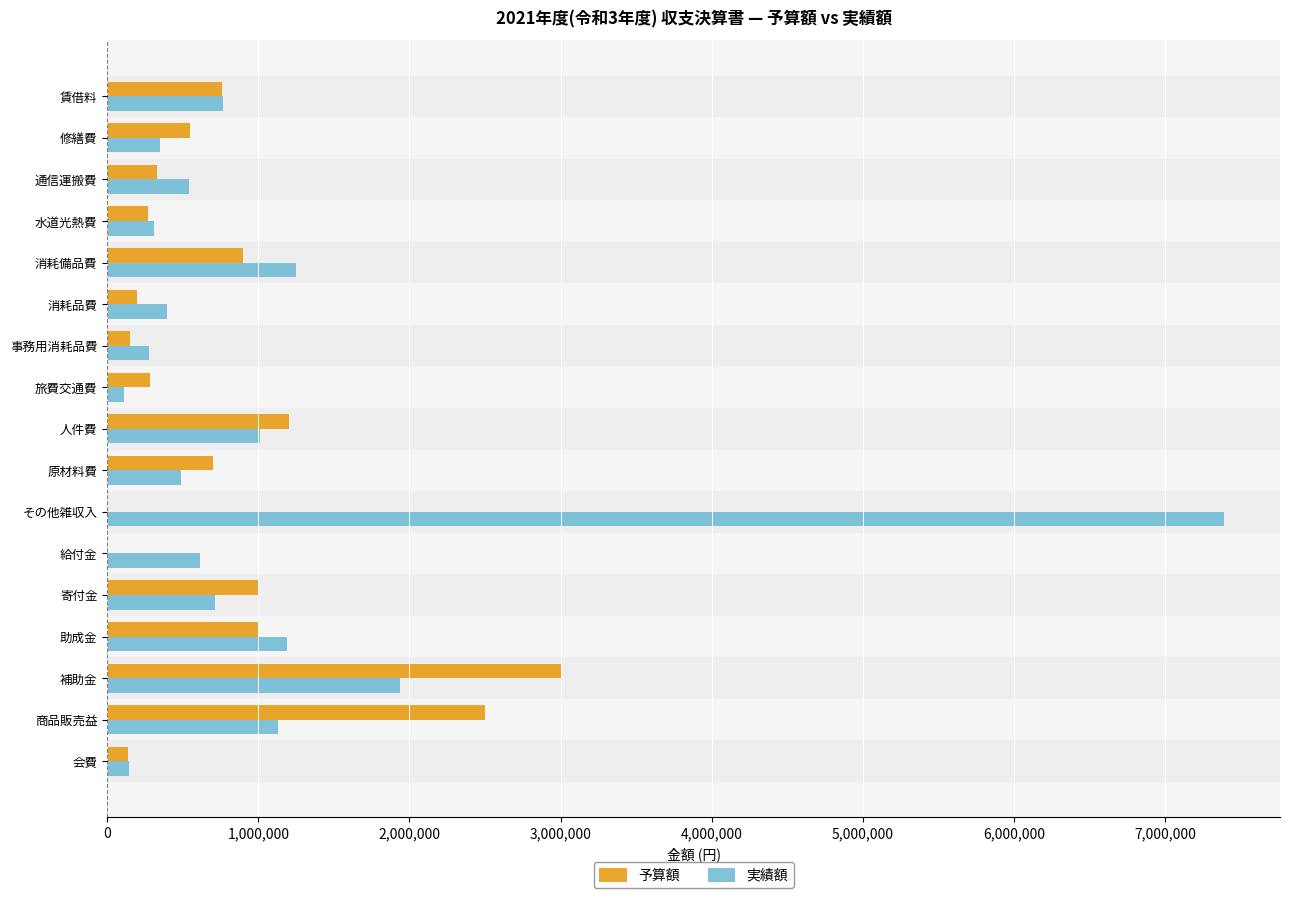

Which series changed the most between 補助金 and 水道光熱費?

予算額